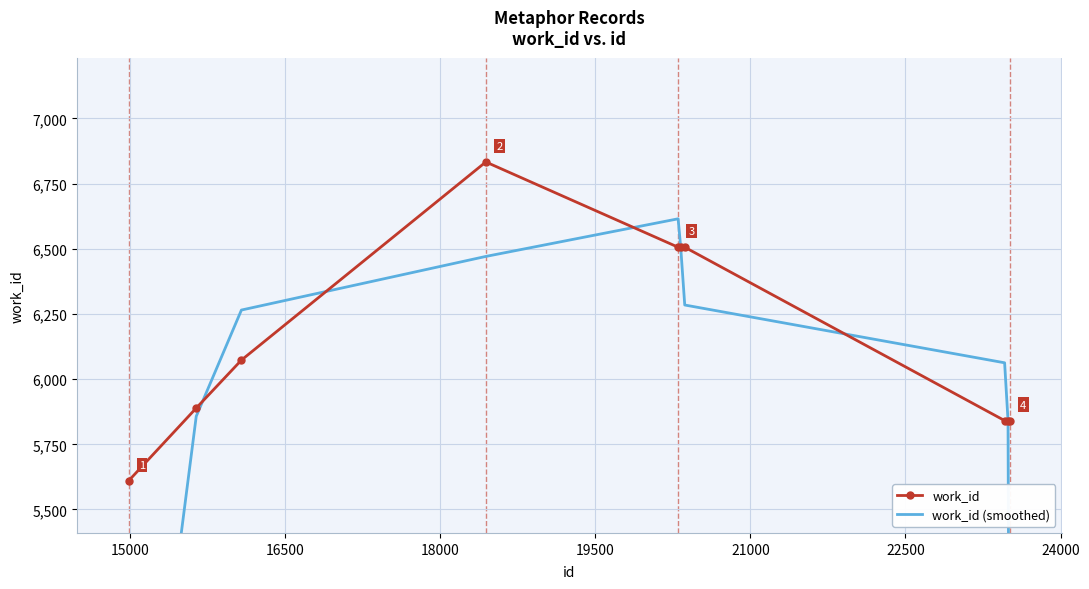

What are all the series names shown in the legend?

work_id, work_id (smoothed)